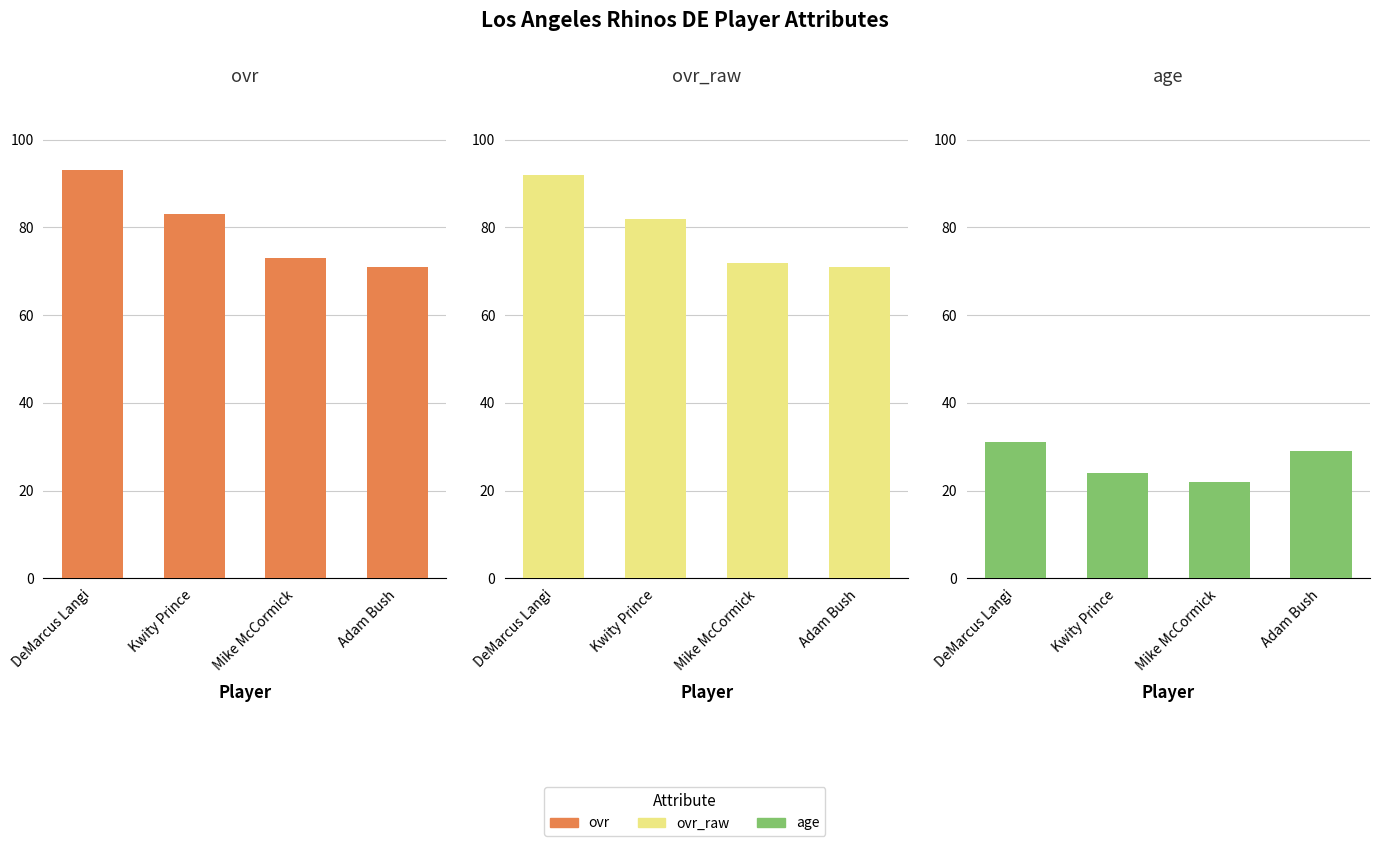

At Kwity Prince, list the series in order from largest to smallest.

ovr, ovr_raw, age